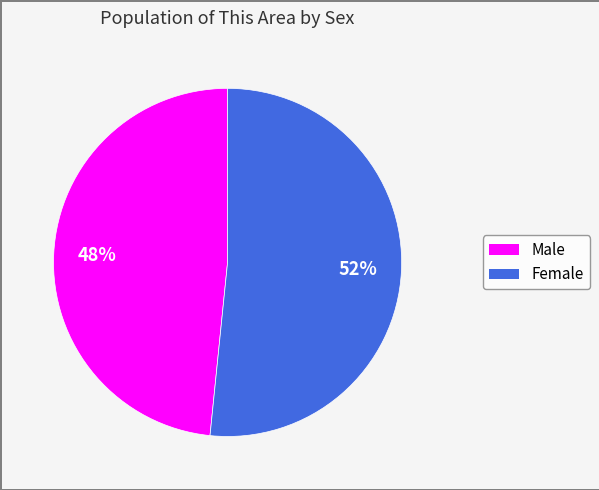

Combined, do Female and Male account for over 50%?

Yes